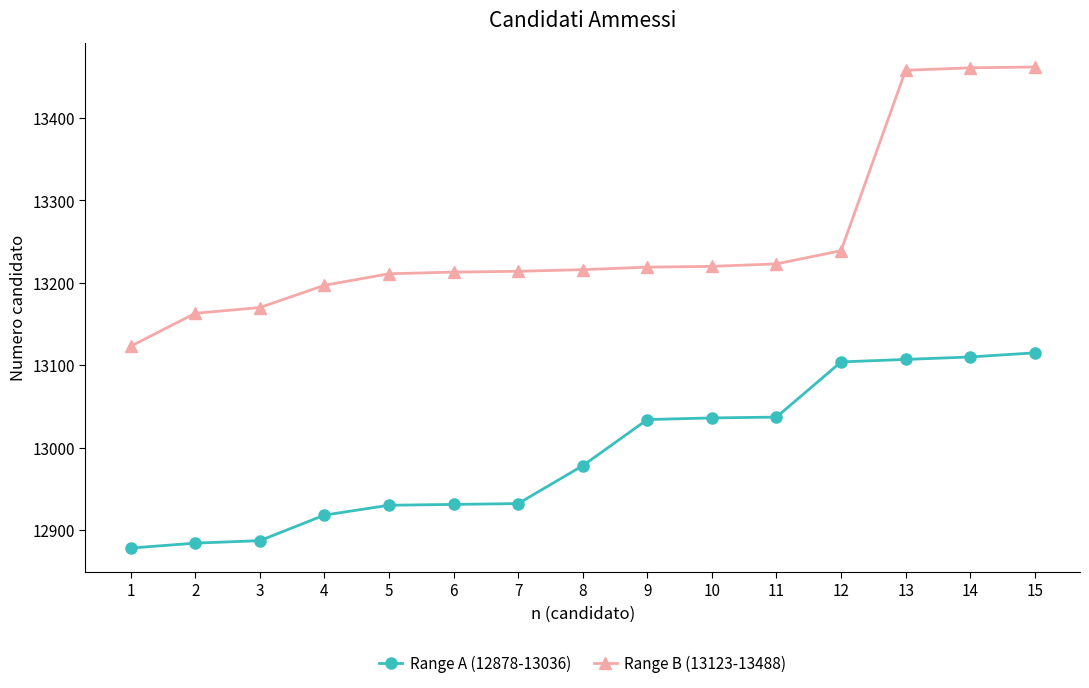

At which label does Range A (12878-13036) reach its minimum?

1